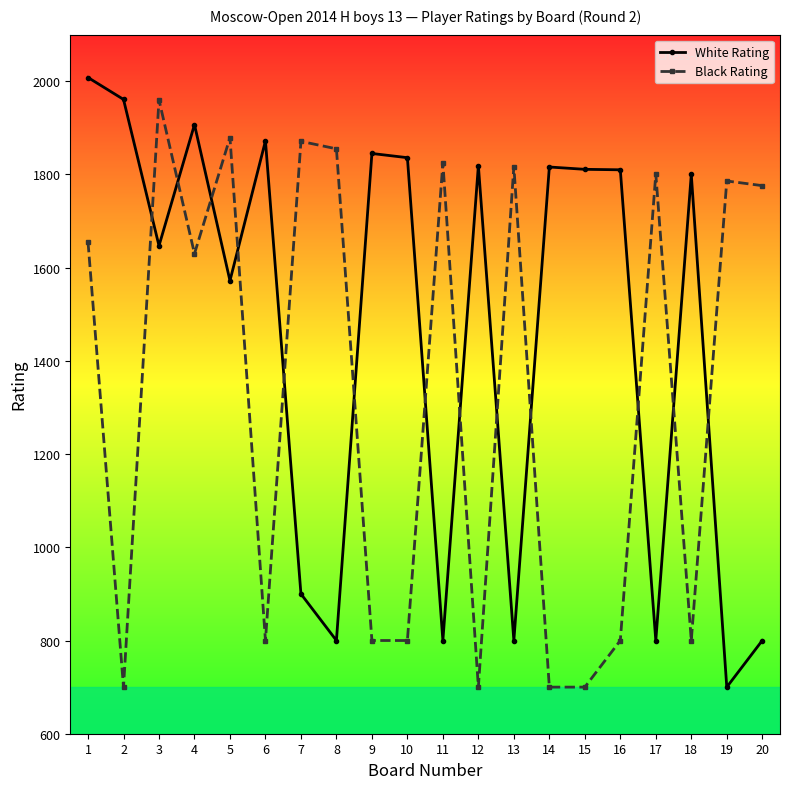

True or false: Black Rating has more than 1 points higher than both neighbors.

True